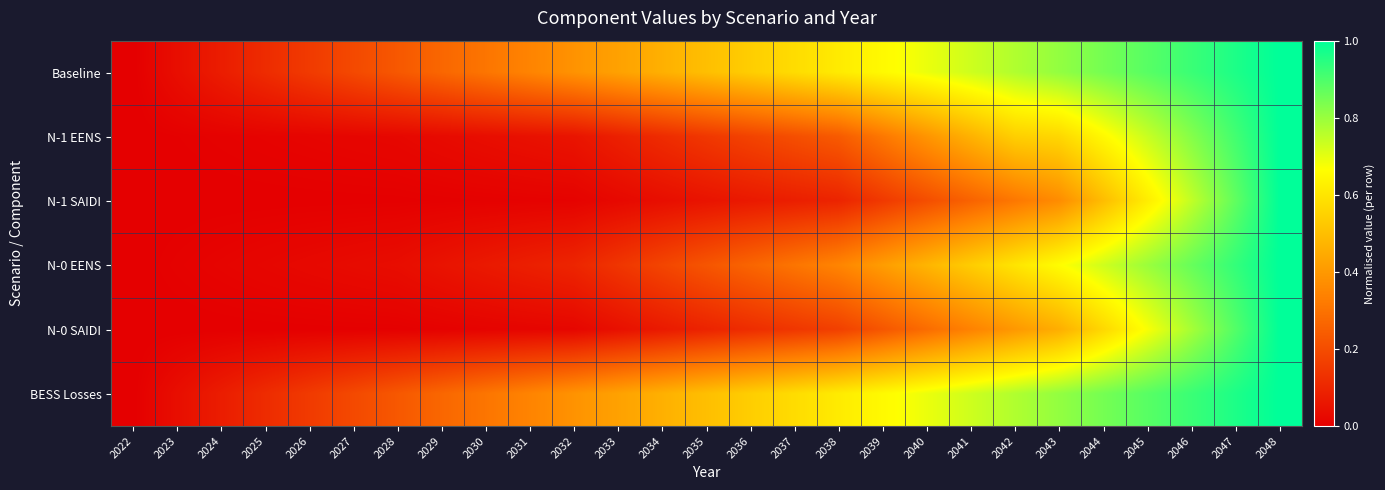

Reading left to right, transcribe all the data shown in this chart.

Baseline: 2022=0.0	2023=0.0	2024=0.1	2025=0.1	2026=0.2	2027=0.2	2028=0.2	2029=0.3	2030=0.3	2031=0.3	2032=0.4	2033=0.4	2034=0.5	2035=0.5	2036=0.5	2037=0.6	2038=0.6	2039=0.7	2040=0.7	2041=0.7	2042=0.8	2043=0.8	2044=0.8	2045=0.9	2046=0.9	2047=1.0	2048=1.0
N-1 EENS: 2022=0.0	2023=0.0	2024=0.0	2025=0.0	2026=0.0	2027=0.0	2028=0.0	2029=0.0	2030=0.0	2031=0.0	2032=0.1	2033=0.1	2034=0.1	2035=0.1	2036=0.2	2037=0.2	2038=0.2	2039=0.3	2040=0.4	2041=0.5	2042=0.5	2043=0.6	2044=0.7	2045=0.7	2046=0.8	2047=0.9	2048=1.0
N-1 SAIDI: 2022=0.0	2023=0.0	2024=0.0	2025=0.0	2026=0.0	2027=0.0	2028=0.0	2029=0.0	2030=0.0	2031=0.0	2032=0.0	2033=0.0	2034=0.0	2035=0.1	2036=0.1	2037=0.1	2038=0.1	2039=0.2	2040=0.2	2041=0.3	2042=0.3	2043=0.4	2044=0.5	2045=0.6	2046=0.7	2047=0.9	2048=1.0
N-0 EENS: 2022=0.0	2023=0.0	2024=0.0	2025=0.0	2026=0.0	2027=0.0	2028=0.0	2029=0.1	2030=0.1	2031=0.1	2032=0.1	2033=0.1	2034=0.2	2035=0.2	2036=0.3	2037=0.3	2038=0.3	2039=0.4	2040=0.5	2041=0.5	2042=0.6	2043=0.7	2044=0.7	2045=0.8	2046=0.9	2047=0.9	2048=1.0
N-0 SAIDI: 2022=0.0	2023=0.0	2024=0.0	2025=0.0	2026=0.0	2027=0.0	2028=0.0	2029=0.0	2030=0.0	2031=0.0	2032=0.0	2033=0.0	2034=0.1	2035=0.1	2036=0.1	2037=0.1	2038=0.2	2039=0.2	2040=0.3	2041=0.3	2042=0.4	2043=0.5	2044=0.6	2045=0.7	2046=0.8	2047=0.9	2048=1.0
BESS Losses: 2022=0.0	2023=0.0	2024=0.1	2025=0.1	2026=0.2	2027=0.2	2028=0.2	2029=0.3	2030=0.3	2031=0.3	2032=0.4	2033=0.4	2034=0.5	2035=0.5	2036=0.5	2037=0.6	2038=0.6	2039=0.7	2040=0.7	2041=0.7	2042=0.8	2043=0.8	2044=0.8	2045=0.9	2046=0.9	2047=1.0	2048=1.0